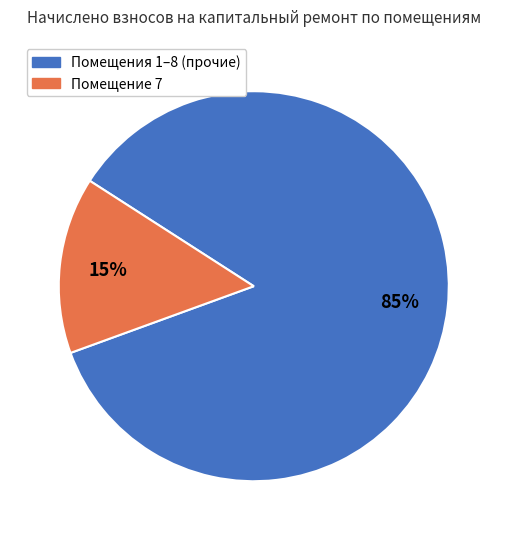

To the nearest percent, what is the average slice percentage?

50%